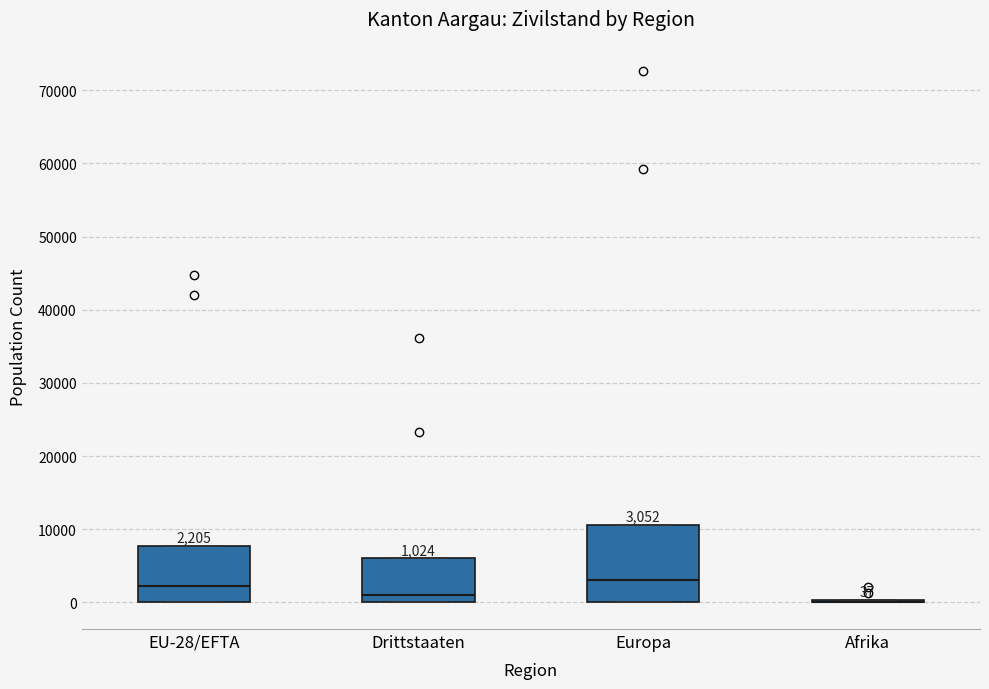

Which box is the tallest, from its lower edge to its upper edge?

Europa